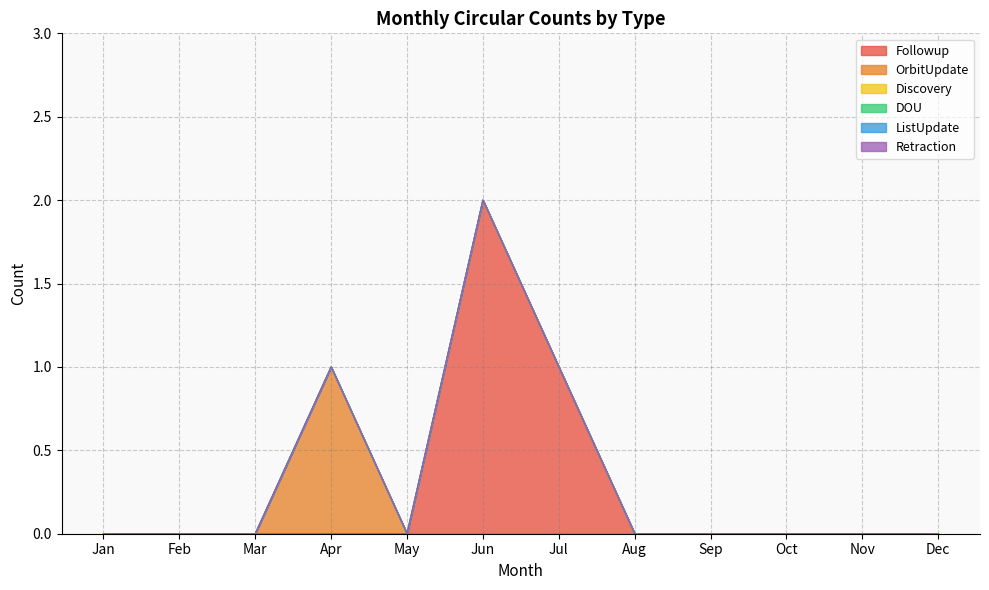

True or false: Discovery and ListUpdate intersect in this chart.

False